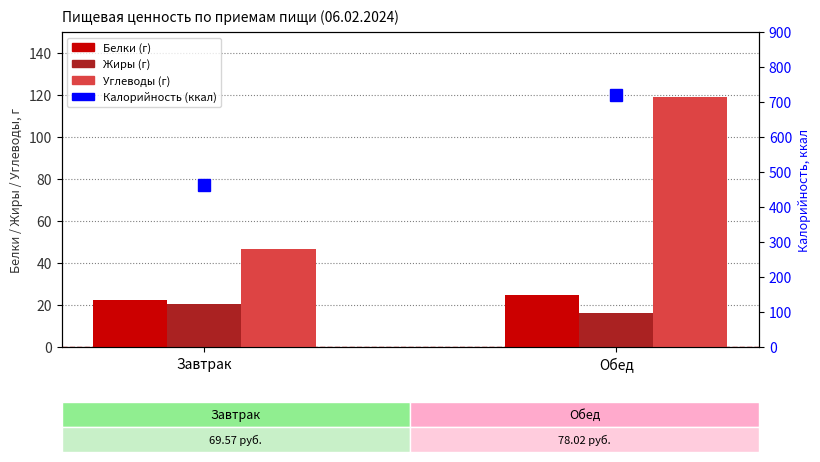

What position from the left is Обед?

2